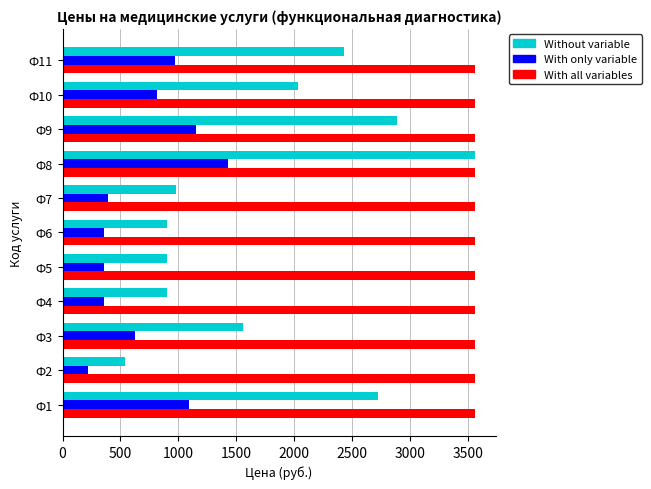

What value does the Without variable series have at Ф7, to the nearest 100?

1000